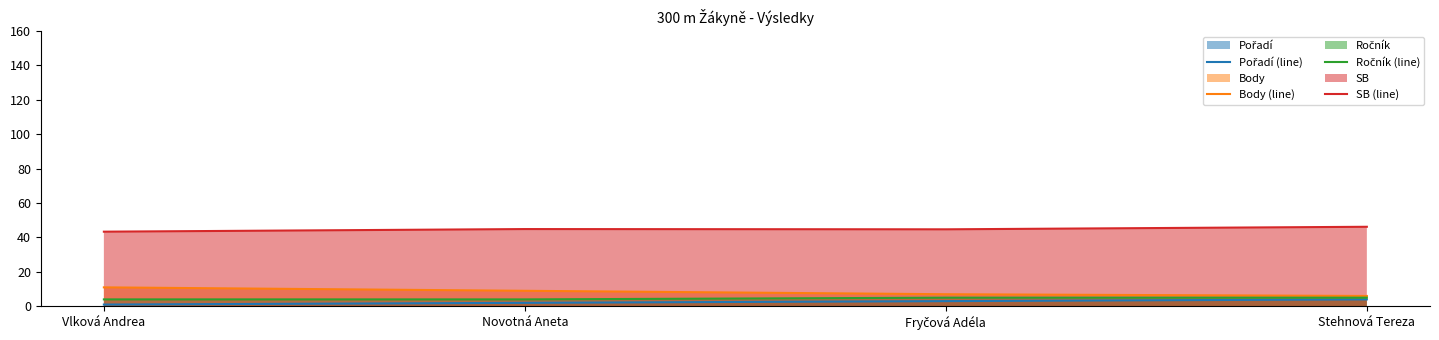

At Fryčová Adéla, list the series in order from largest to smallest.

SB (line), Body (line), Ročník (line), Pořadí (line)